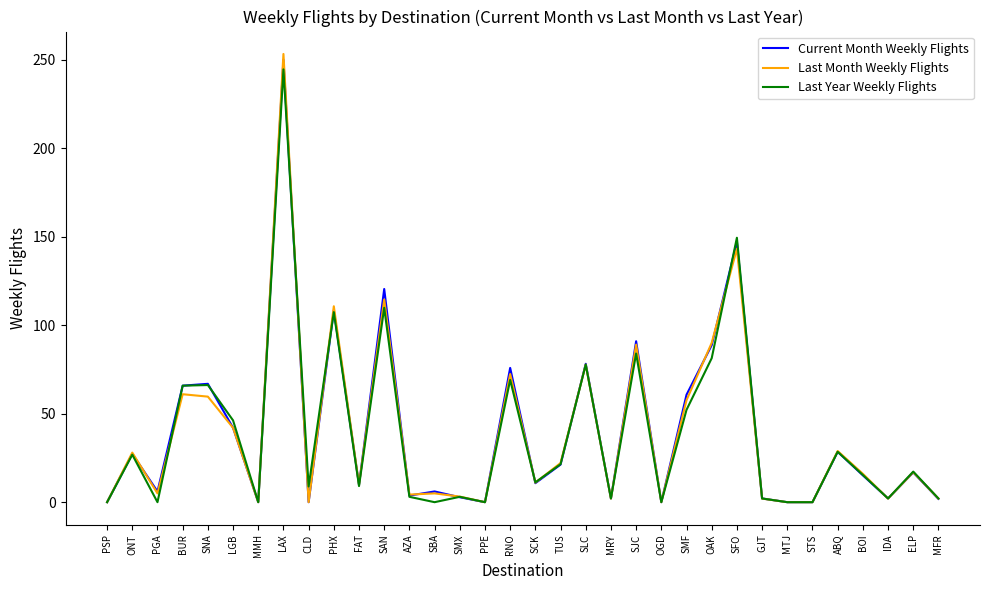

What is the sum of all Last Year Weekly Flights values?

1306.3